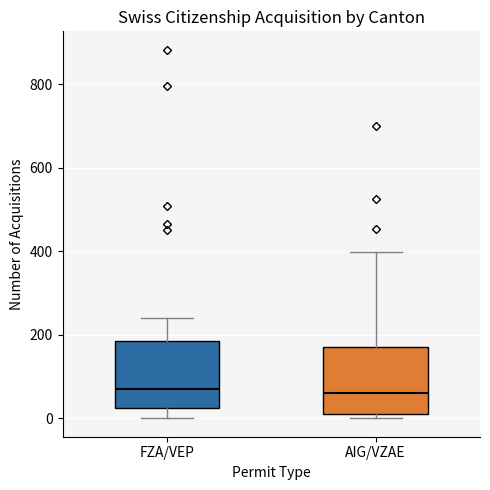

Reading left to right, transcribe this box plot: for each box, give where its median line is, the range the box spans, and where its two whiskers end, as read against the y-axis. The values are not printed on the chart, so give them approximately, as read against the axis.

FZA/VEP: median 60, box 20 to 180, whiskers 0 to 240
AIG/VZAE: median 60, box 0 to 180, whiskers 0 (just below the box's lower edge) to 400